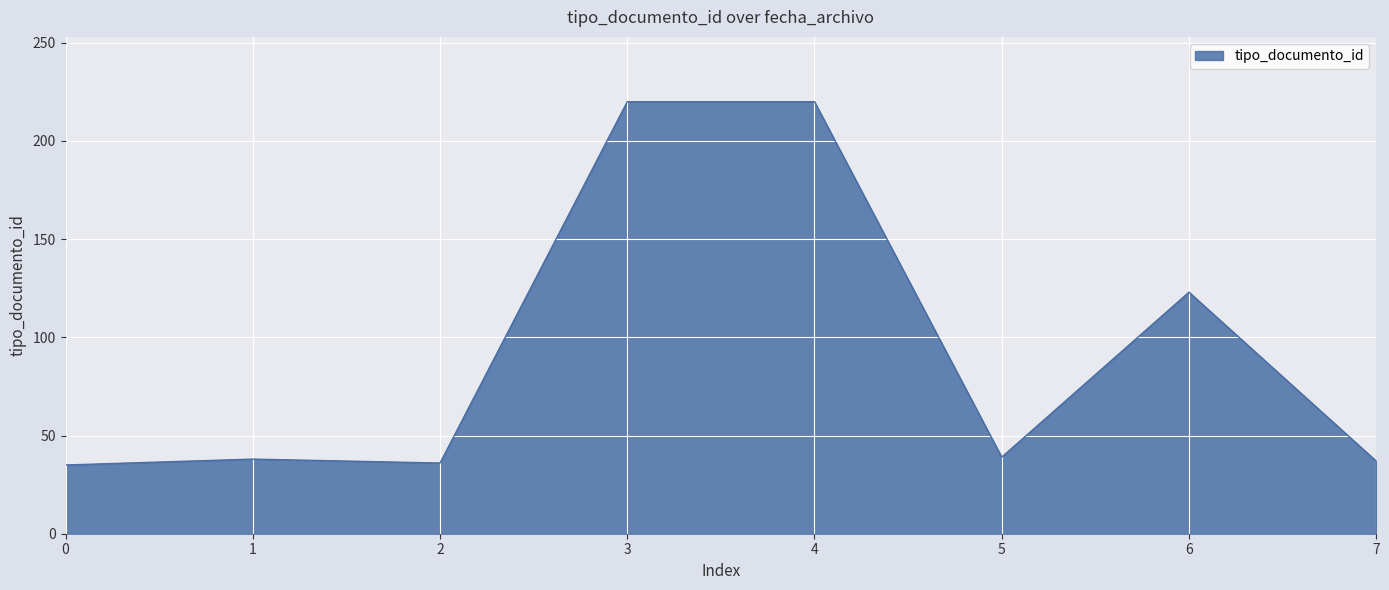

The value at 5 is 13. True or false?

False